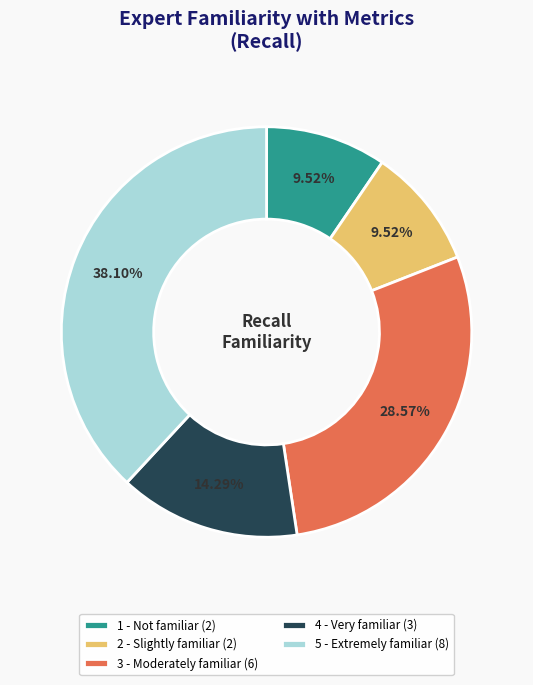

Which slice is the largest?

5 - Extremely familiar (8)